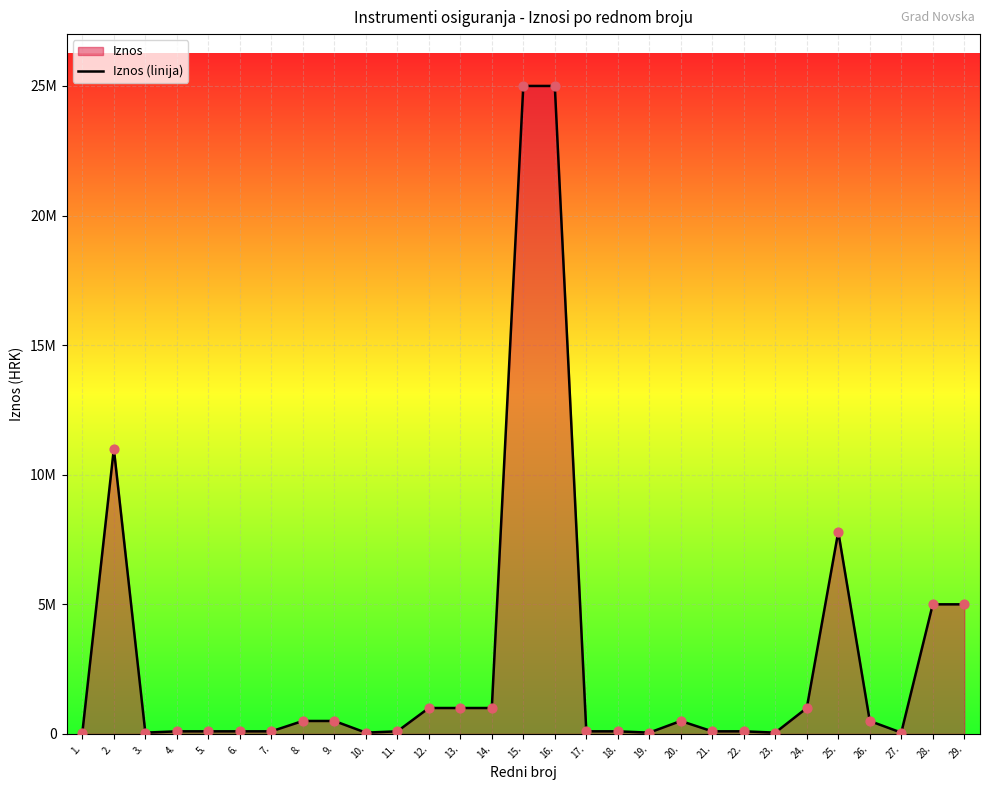

What is the change in value from 1. to 18.?

+50000